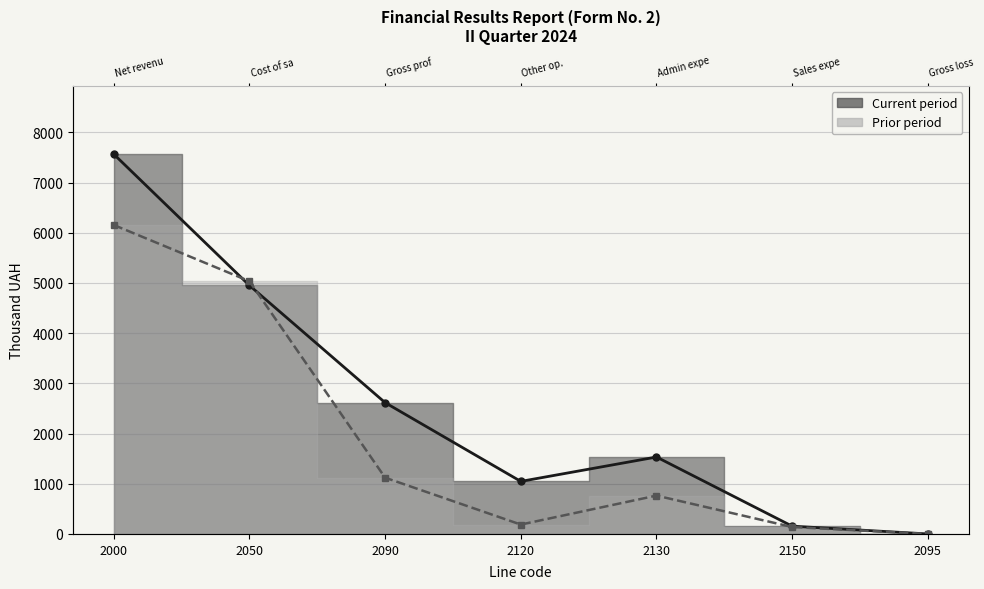

What is the sum of all Prior period values?

13401